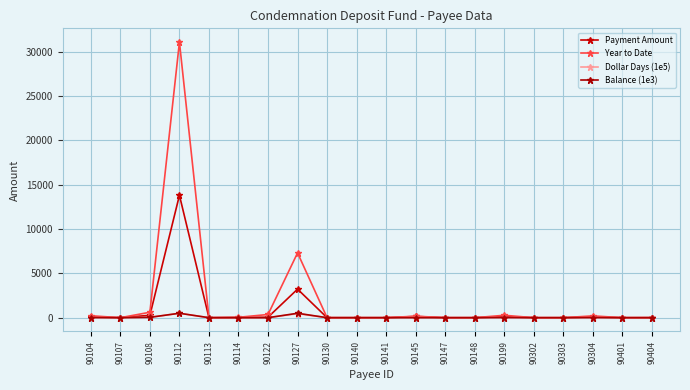

What are all the series names shown in the legend?

Payment Amount, Year to Date, Dollar Days (1e5), Balance (1e3)